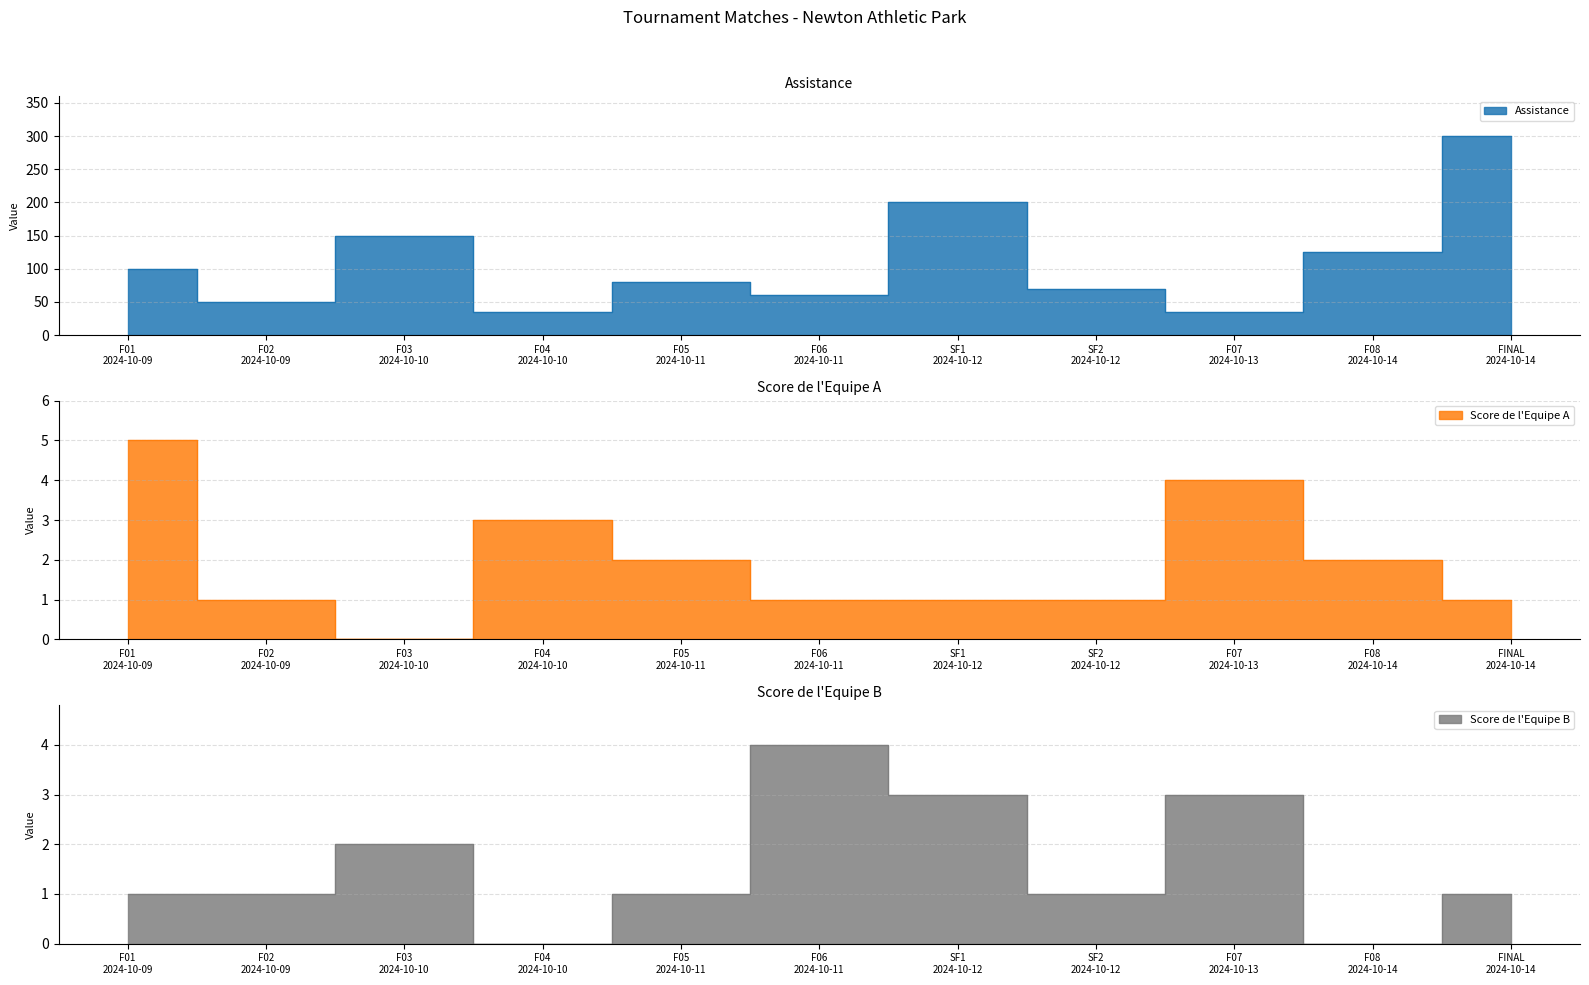

Rank the series by their maximum value, from highest to lowest.

Assistance, Score de l'Equipe A, Score de l'Equipe B